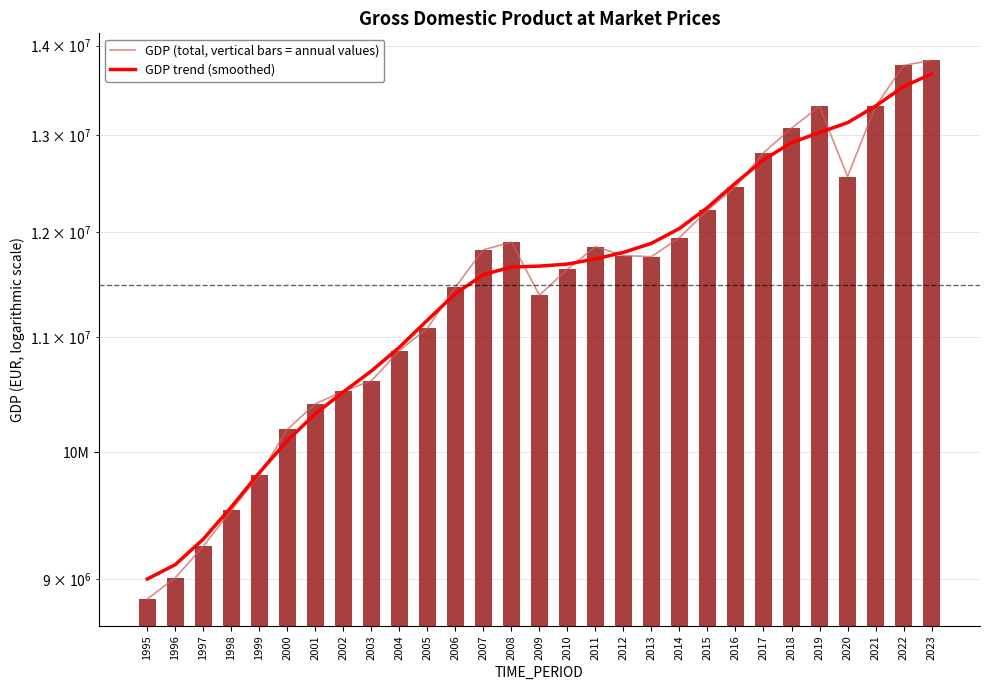

What is the difference between the GDP (total, vertical bars = annual values) values at 2018 and 2012?

1308835.2